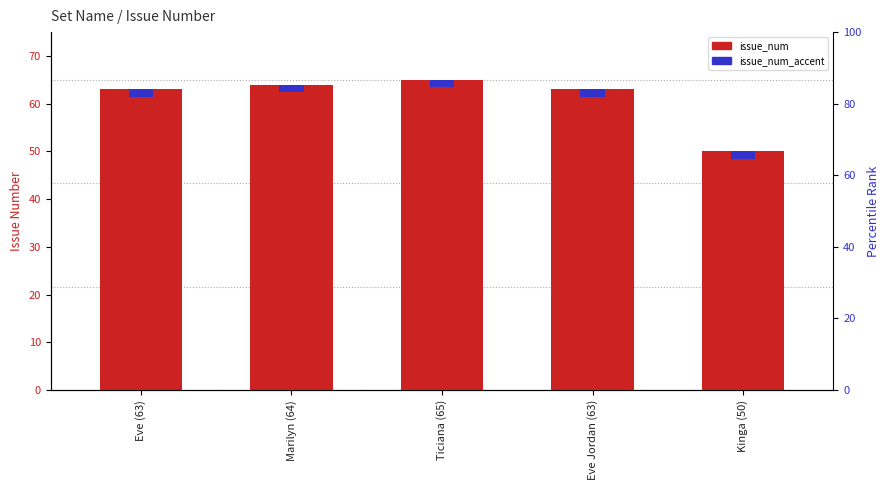

At which category does the chart reach its minimum across all series?

Kinga (50)